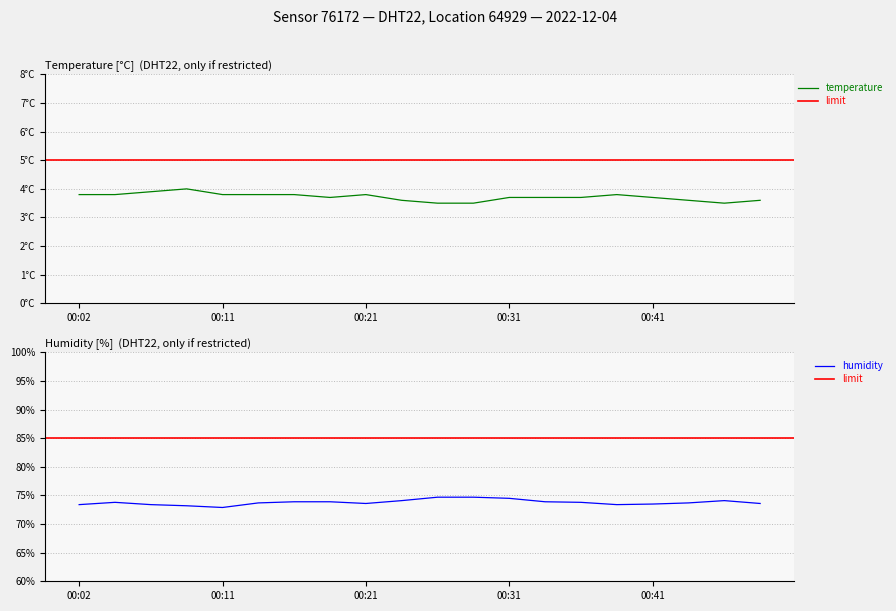

Is it true that humidity equals 72.9 at 00:11?

True